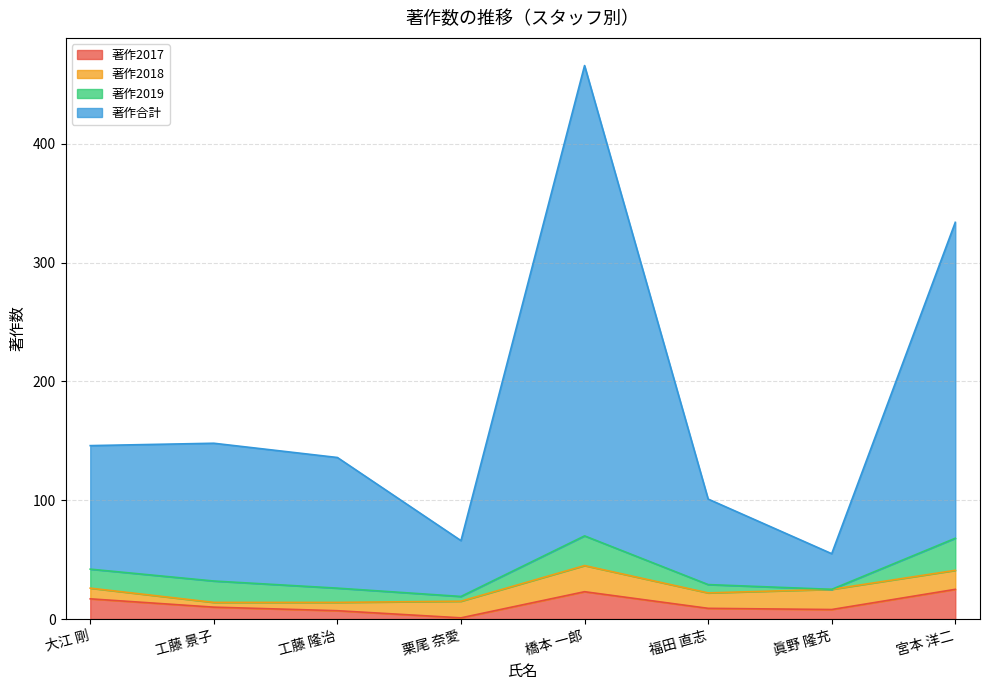

At which category is the sum across all series the highest?

橋本 一郎